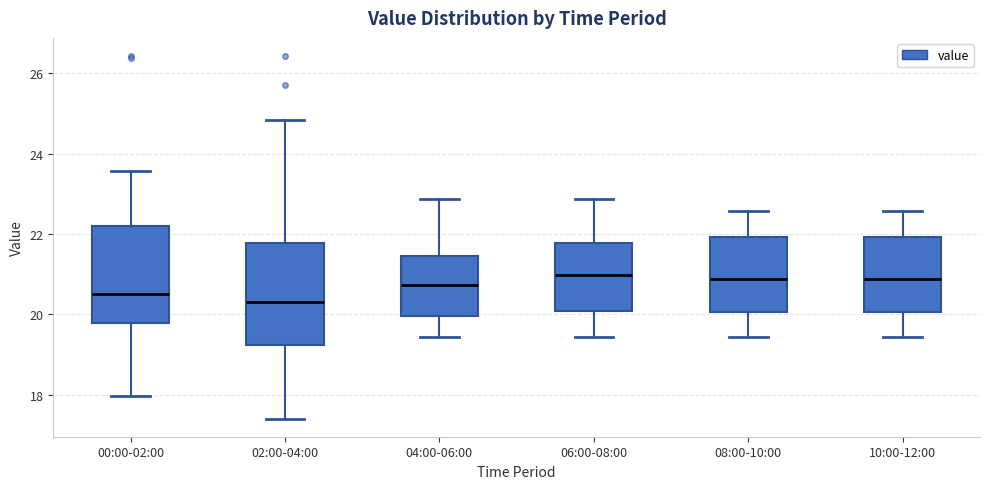

Where is the upper edge of the box for 10:00-12:00 on the y-axis? The values are not printed on the chart, so give them approximately, as read against the axis.

22.0